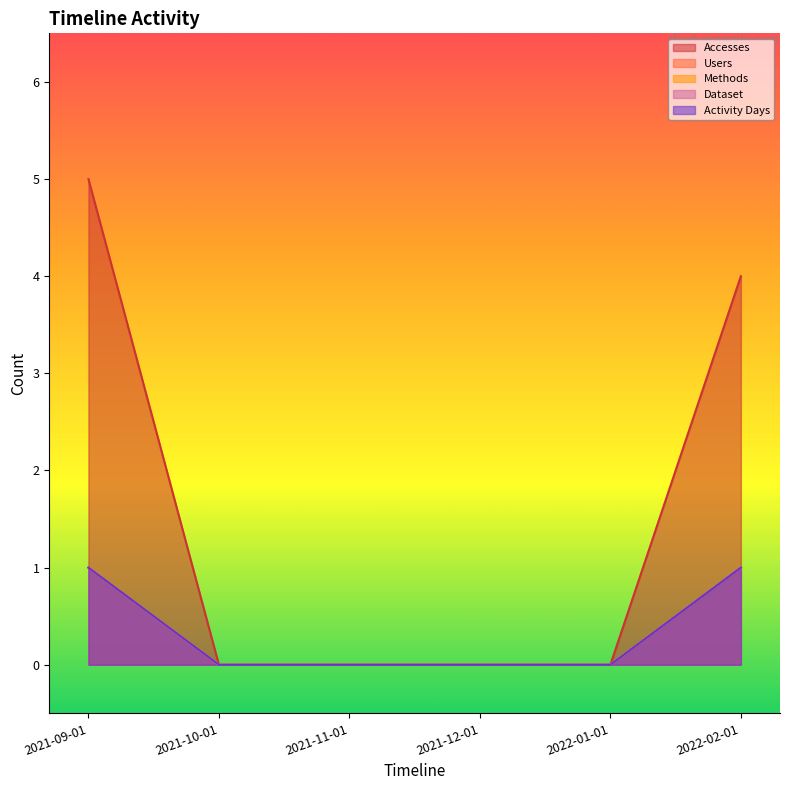

True or false: Users and Dataset intersect in this chart.

False